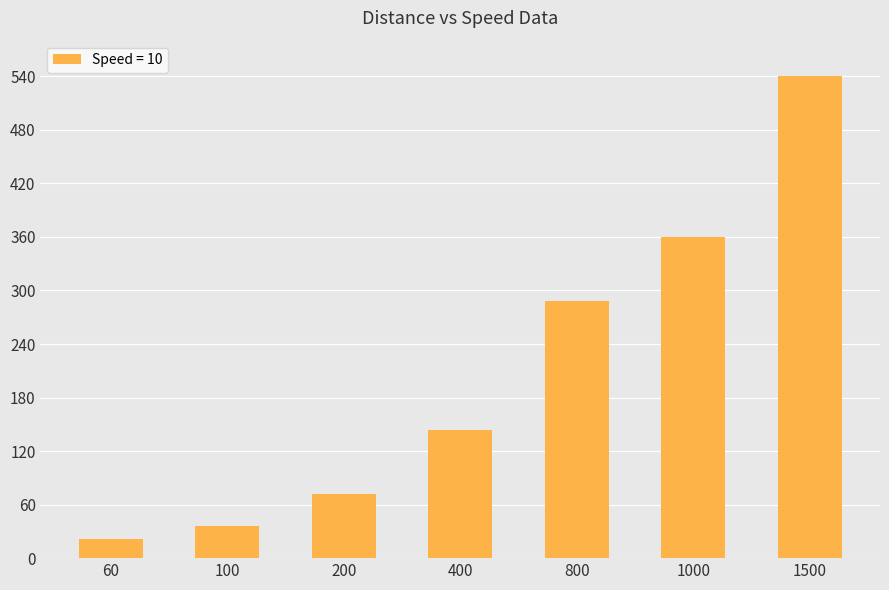

What is the difference between the maximum and minimum values?

518.4